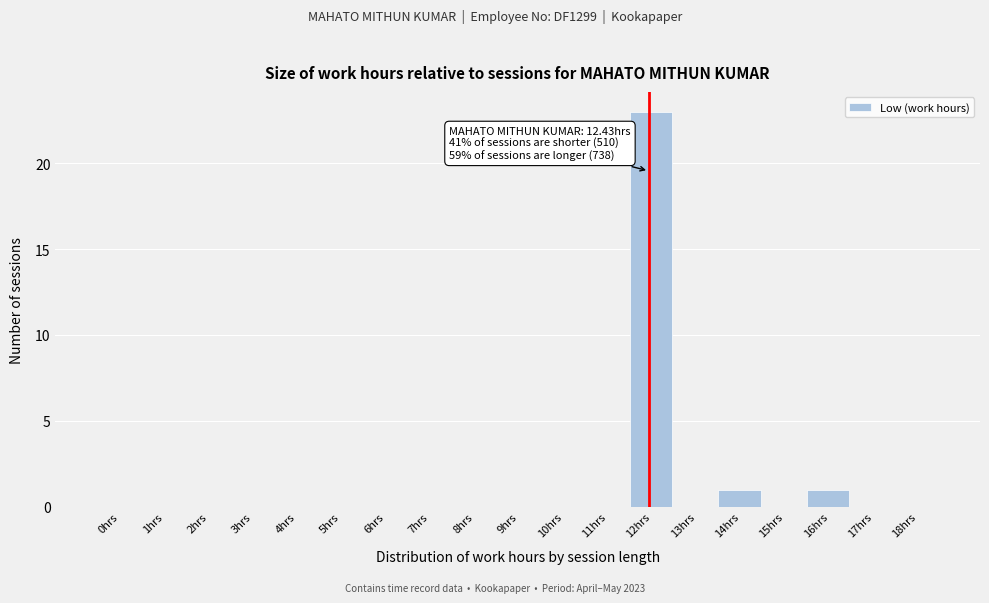

Reading left to right, list all the values displayed in this chart.

0hrs=0	1hrs=0	2hrs=0	3hrs=0	4hrs=0	5hrs=0	6hrs=0	7hrs=0	8hrs=0	9hrs=0	10hrs=0	11hrs=0	12hrs=23	13hrs=0	14hrs=1	15hrs=0	16hrs=1	17hrs=0	18hrs=0